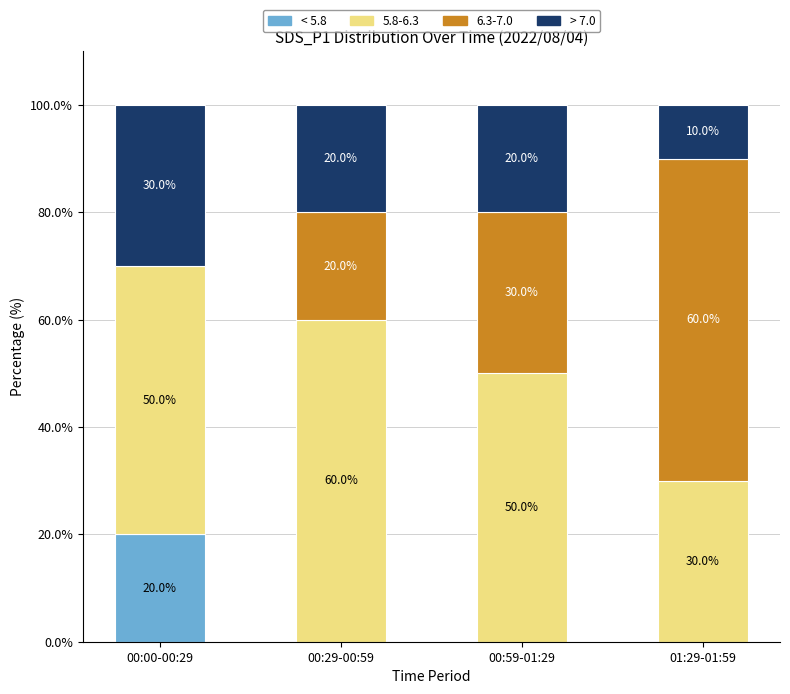

Does the chart contain stacked bars?

Yes